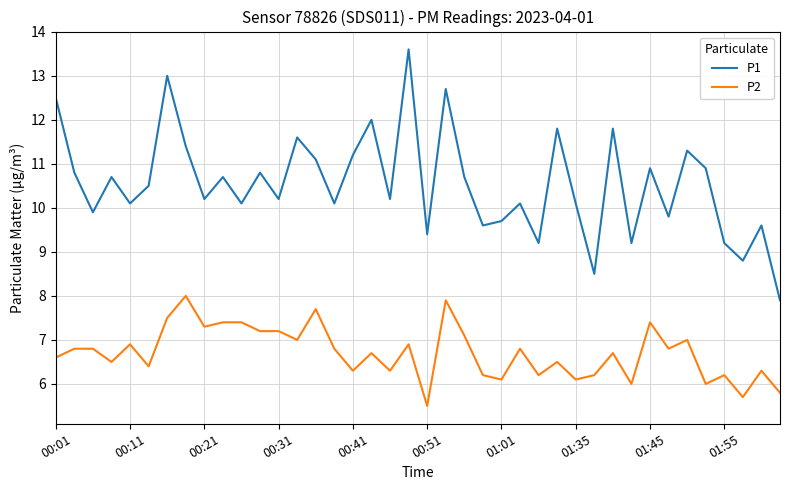

Which series has the largest total across all categories?

P1